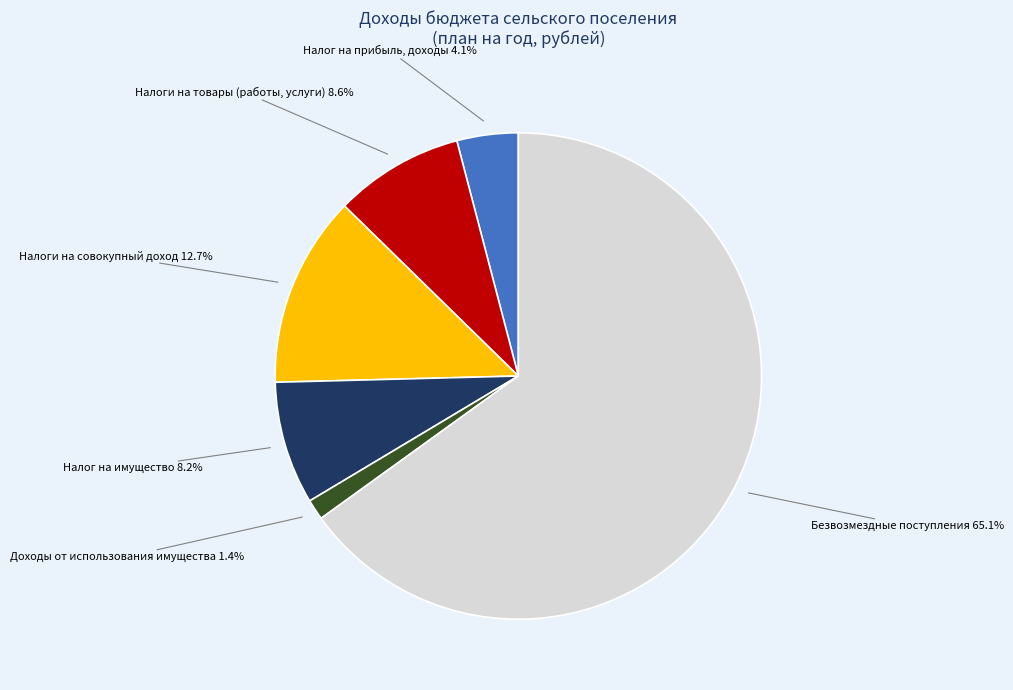

How many segments does this pie chart have?

6